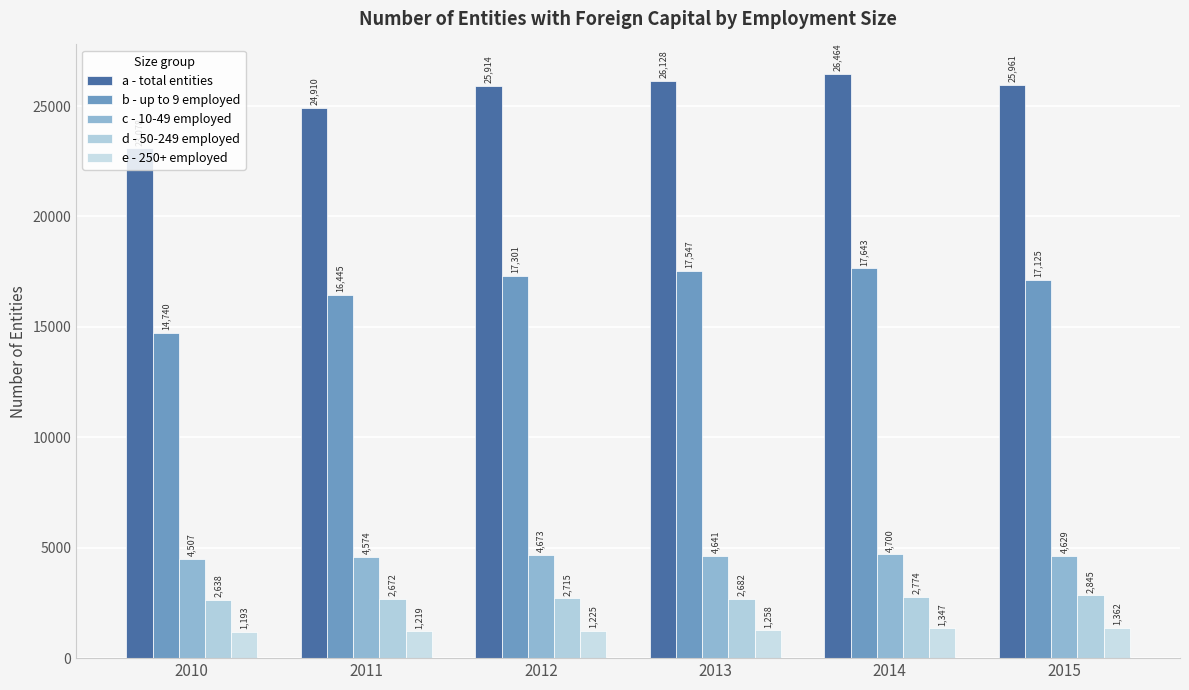

How many groups of bars are there?

6